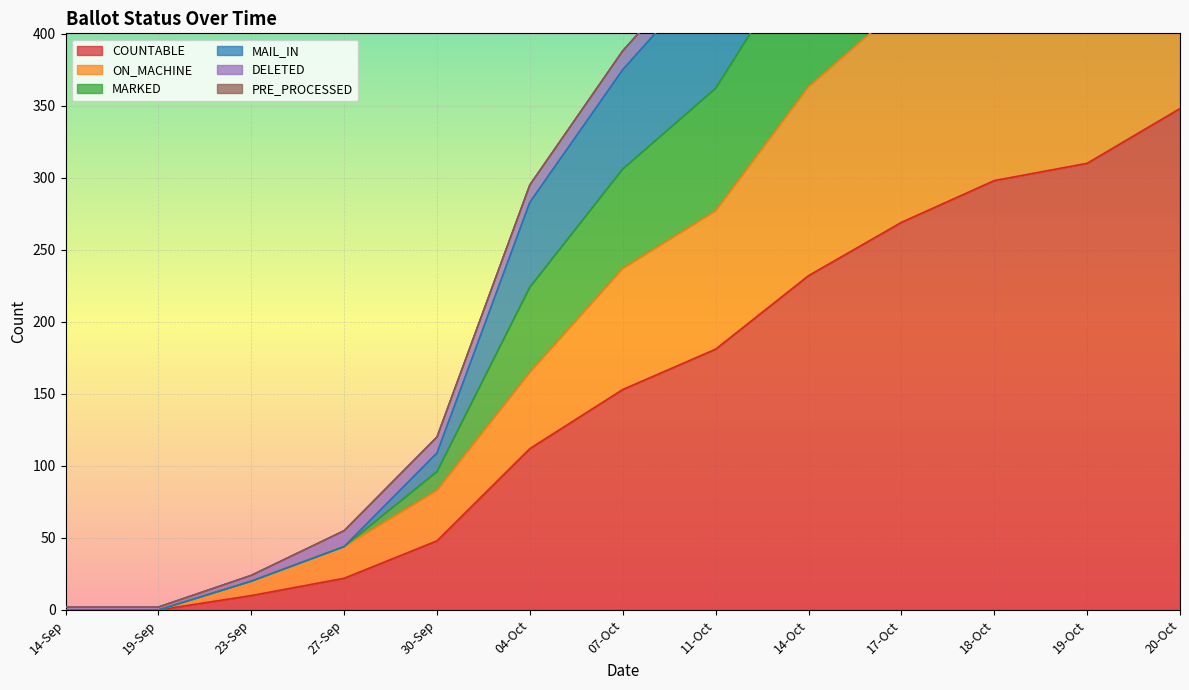

True or false: MARKED has a value of 565 at 14-Oct.

True